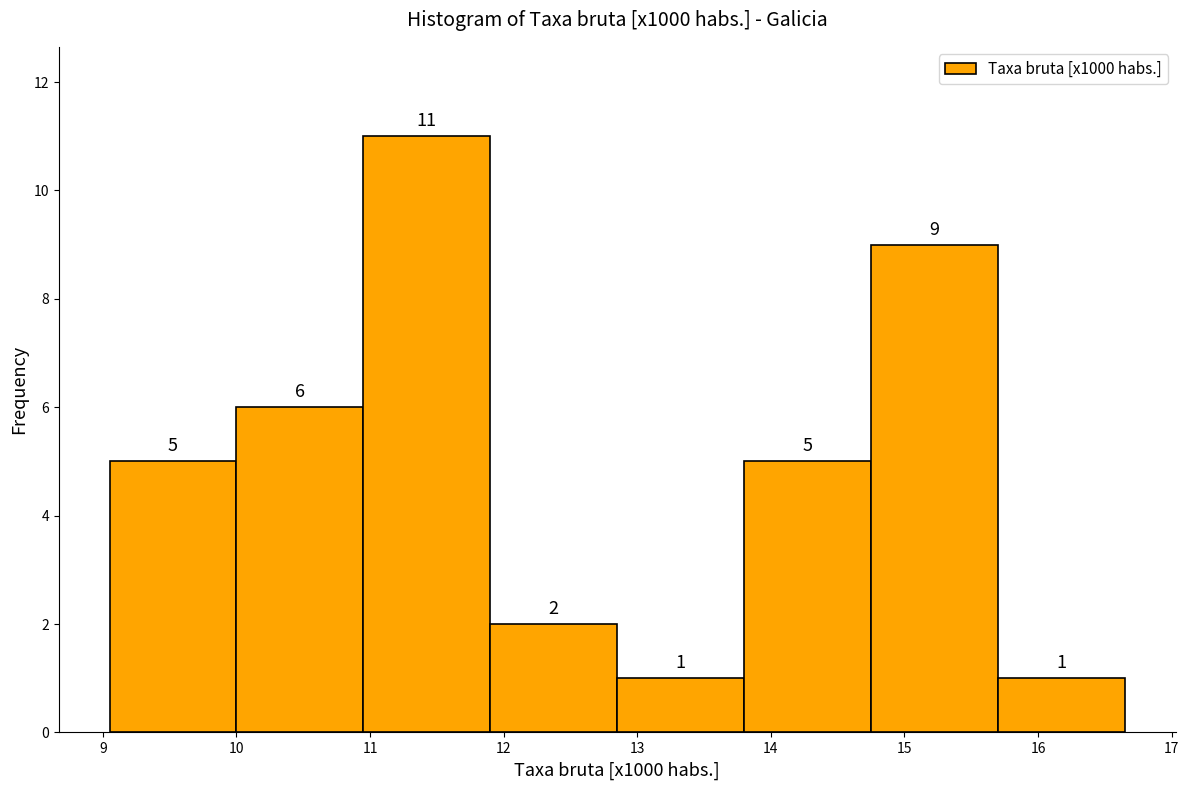

Which range on the x-axis has the tallest bar?

10.95 to 11.90